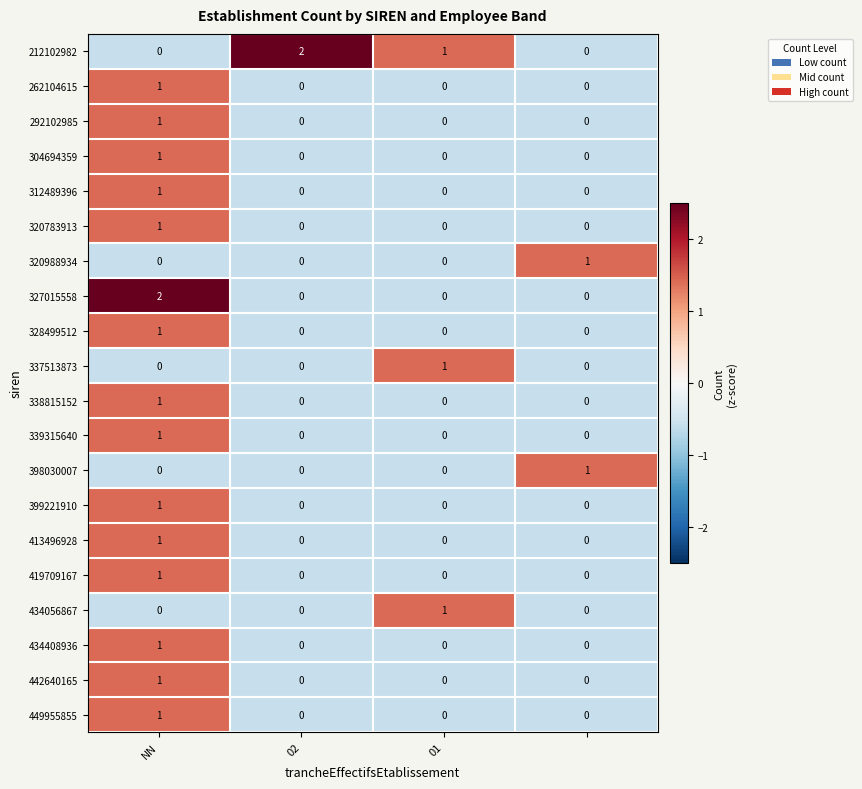

Which series has the largest total across all categories?

212102982